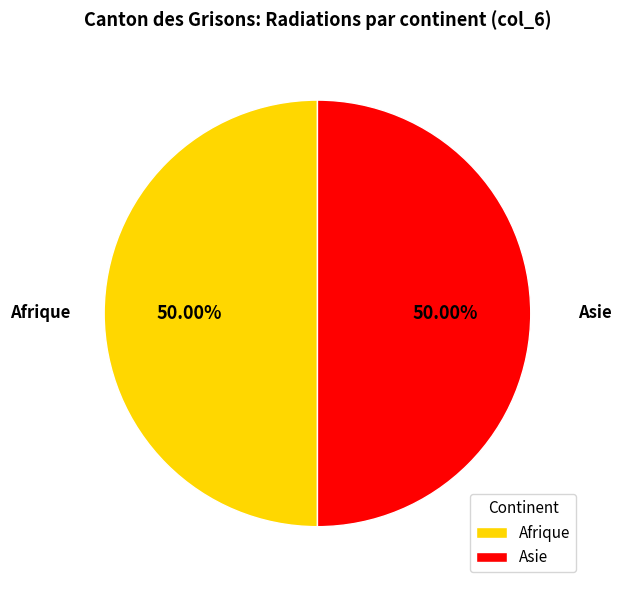

What is the ratio of the value at Asie to the value at Afrique?

1.0